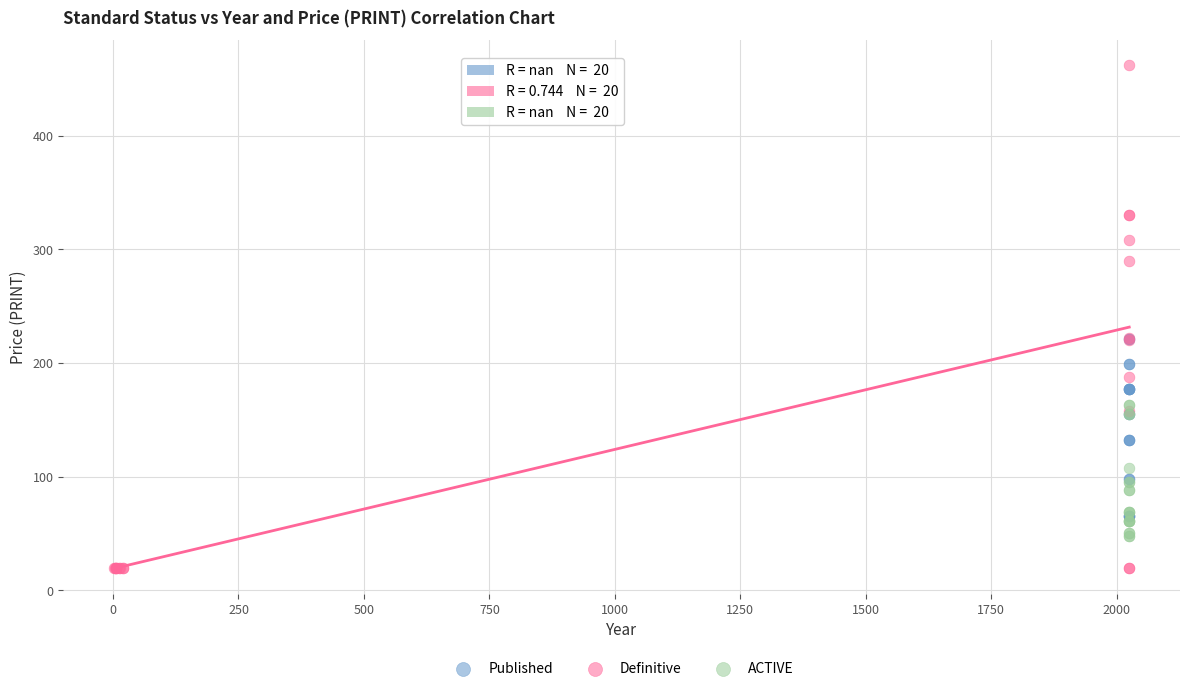

Which series reaches the maximum Y coordinate?

Definitive